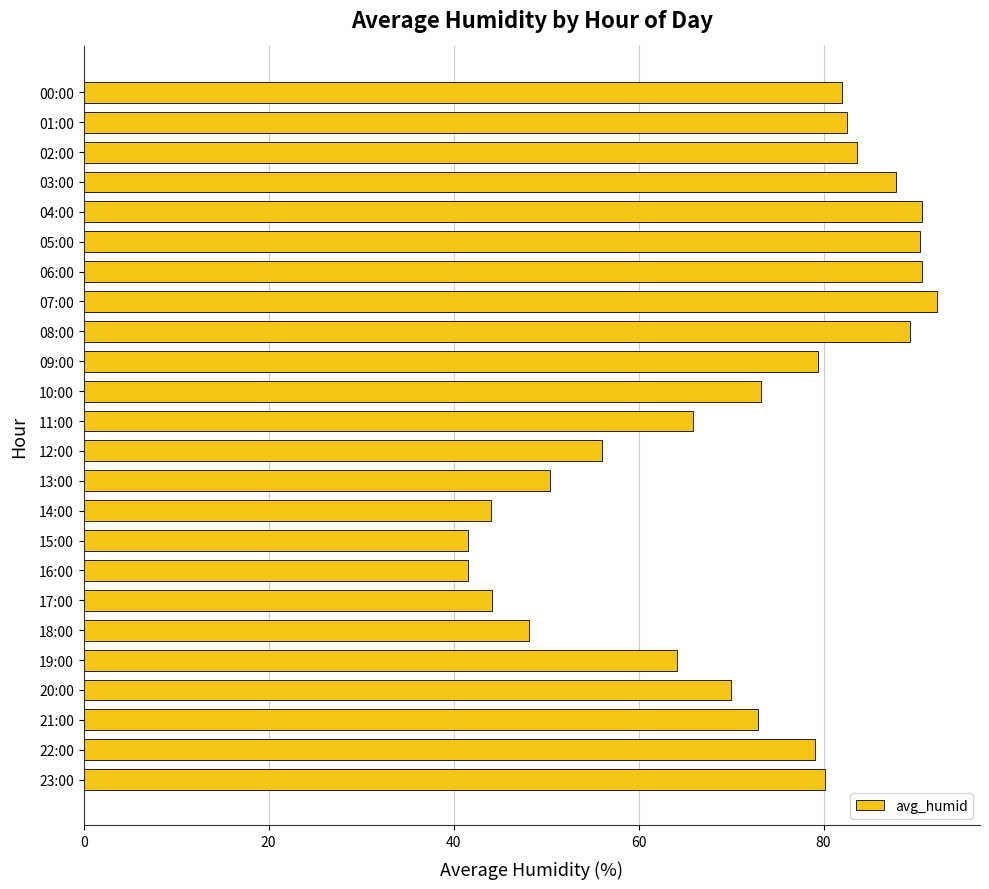

True or false: the data shows 44.0 at 14:00.

True